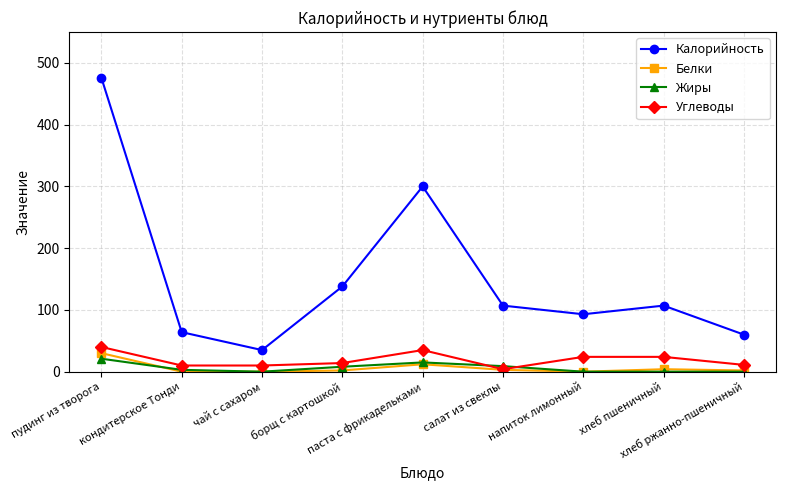

Which series has the largest total across all categories?

Калорийность